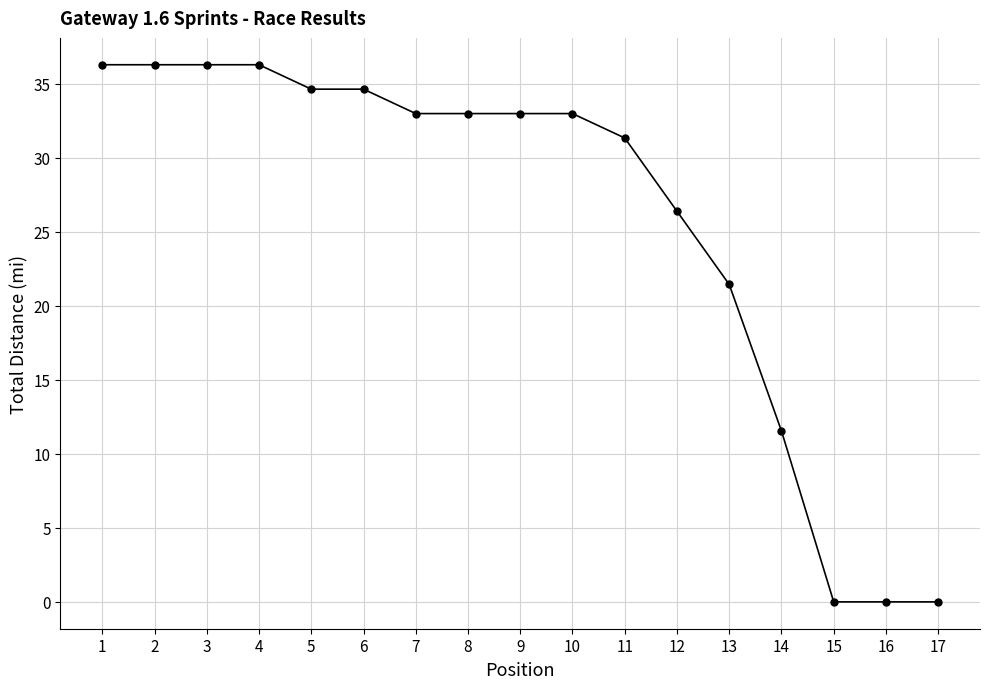

The chart shows a value of 18.3 at 4. True or false?

False